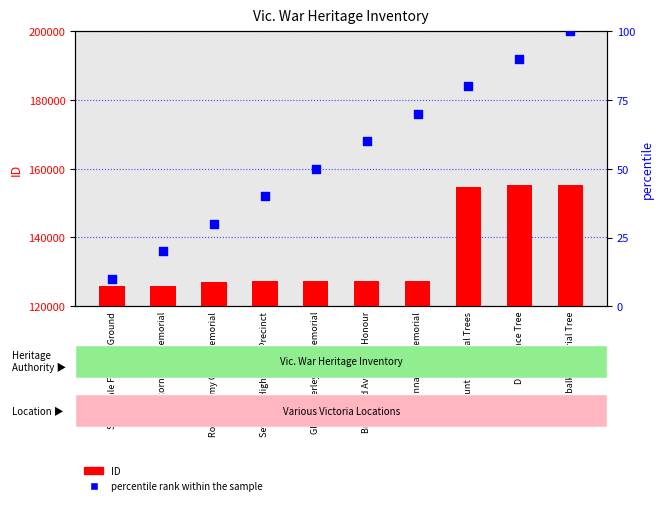

What is the total value across all series at Digby Peace Tree?

155280